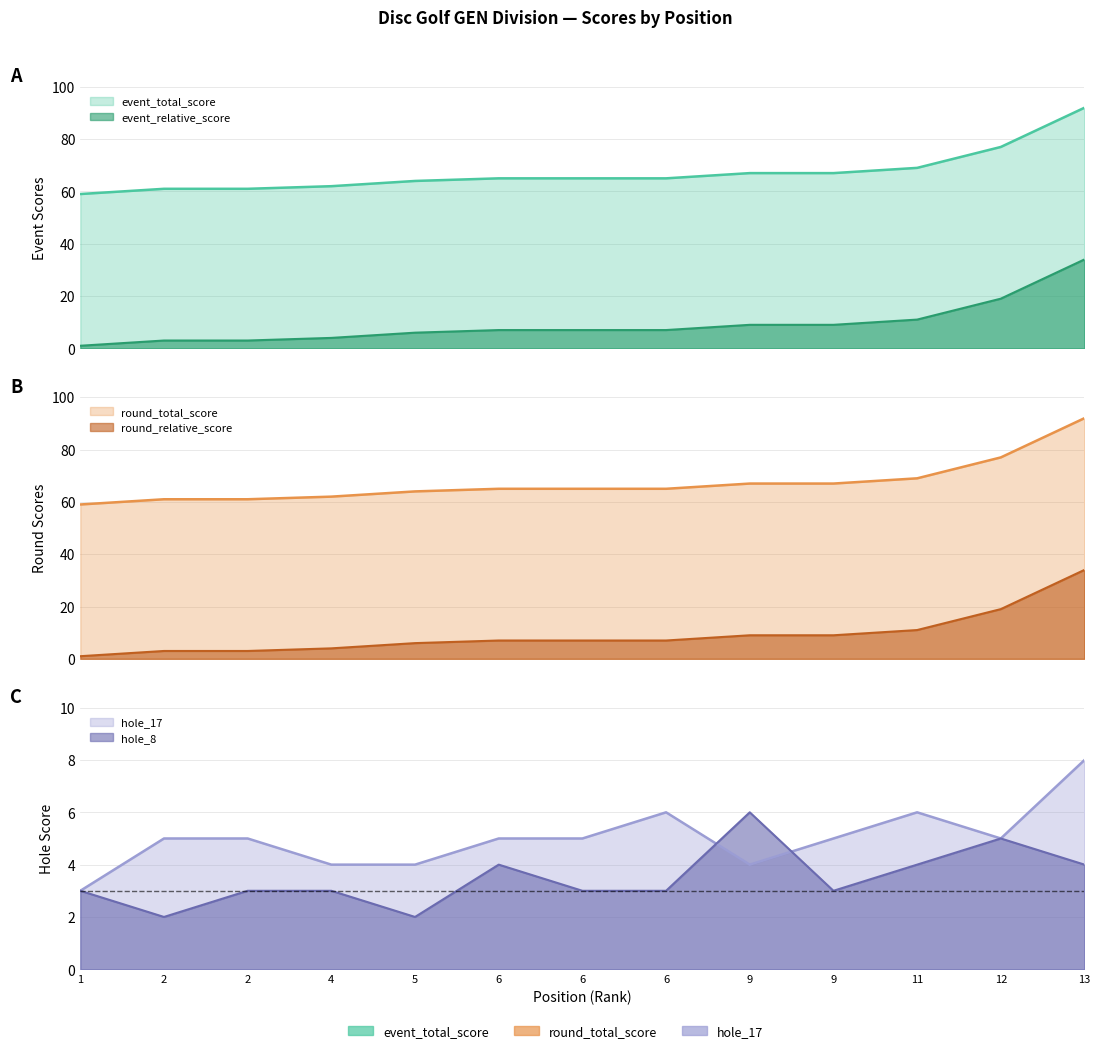

Which series changed the most between 6 and 6?

hole_17